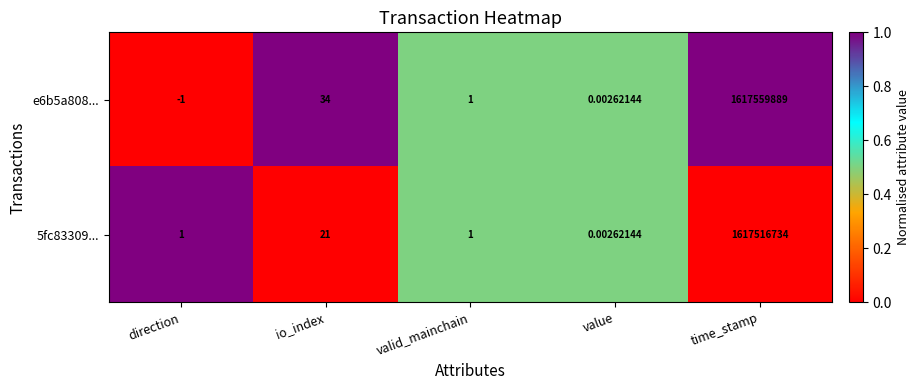

At which label does 5fc83309... reach its minimum?

value